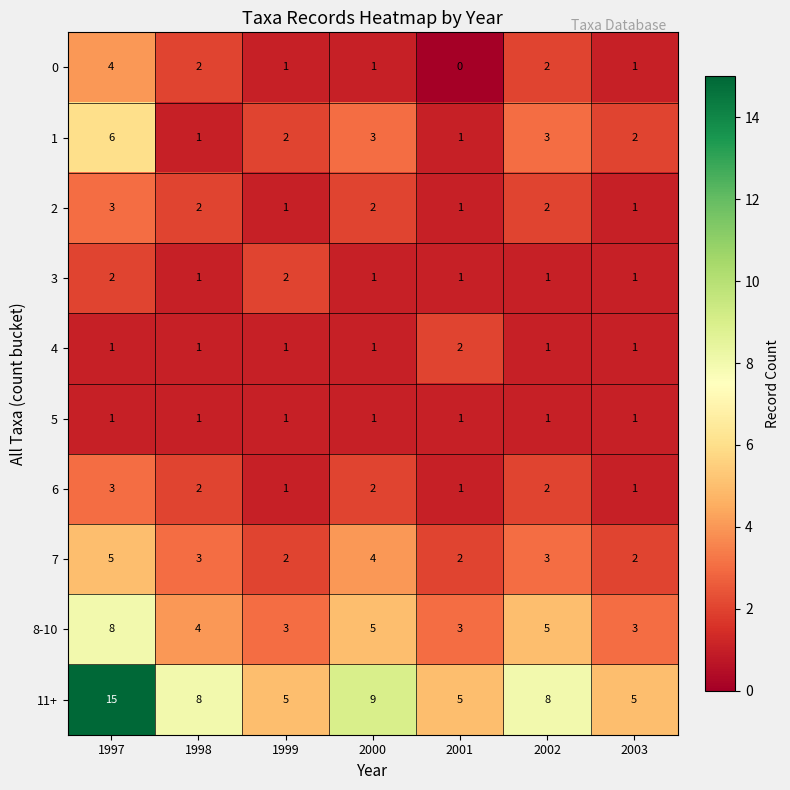

Which label corresponds to the largest value in the chart?

1997